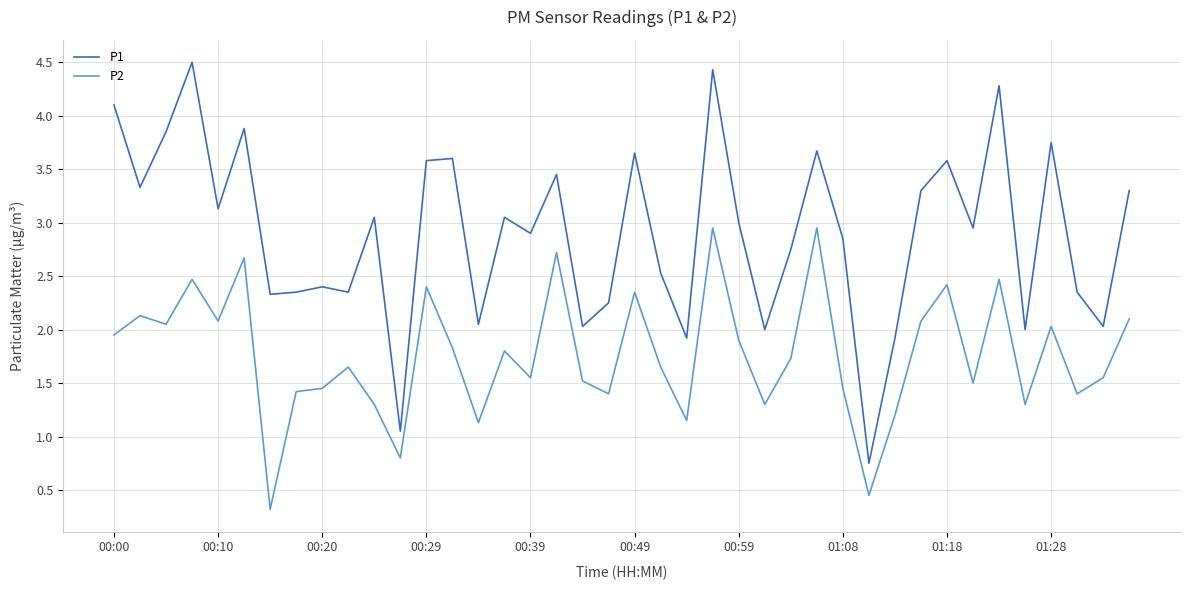

What is the difference between the maximum and minimum values in the P2 series?

2.6